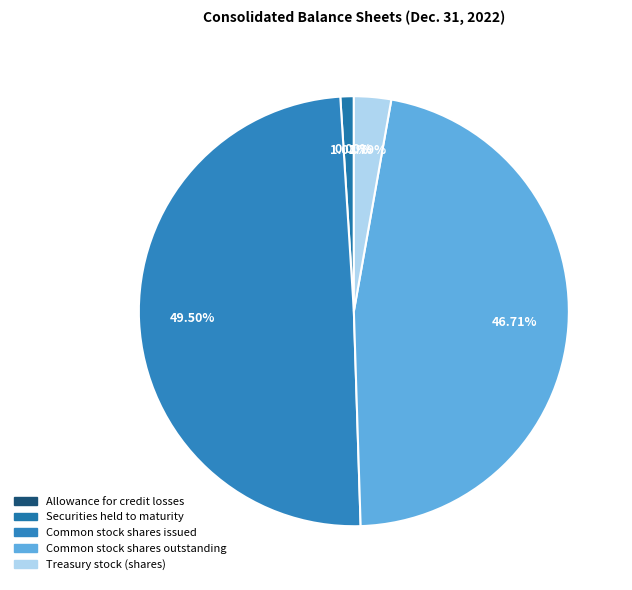

True or false: Allowance for credit losses accounts for 0% of the total.

True